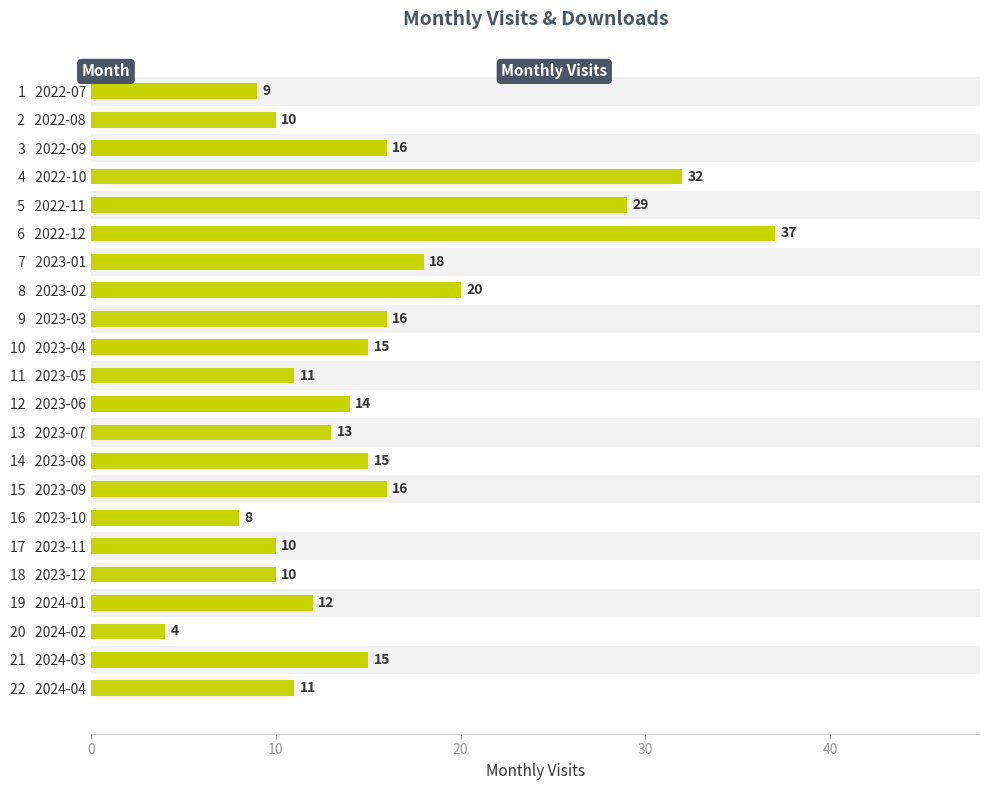

Are the bars grouped side by side (vs. stacked)?

No